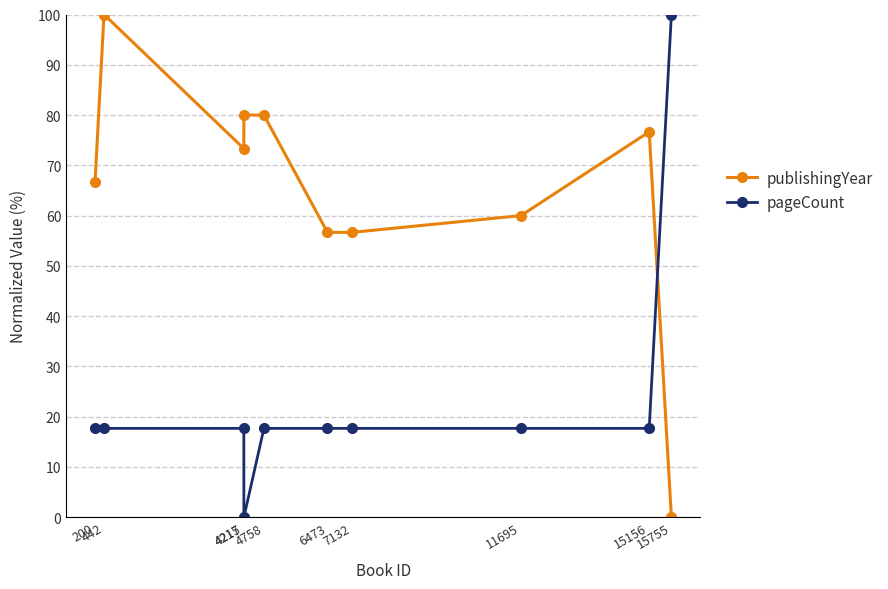

What is the sum of all publishingYear values?

650.0